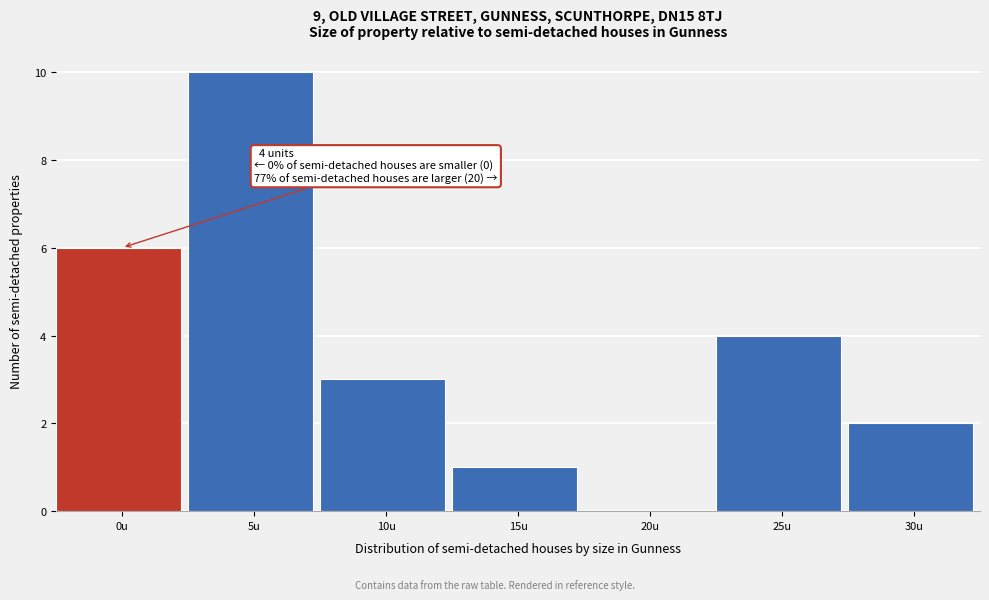

Reading right to left, transcribe all the data shown in this chart.

30u=2	25u=4	20u=0	15u=1	10u=3	5u=10	0u=6